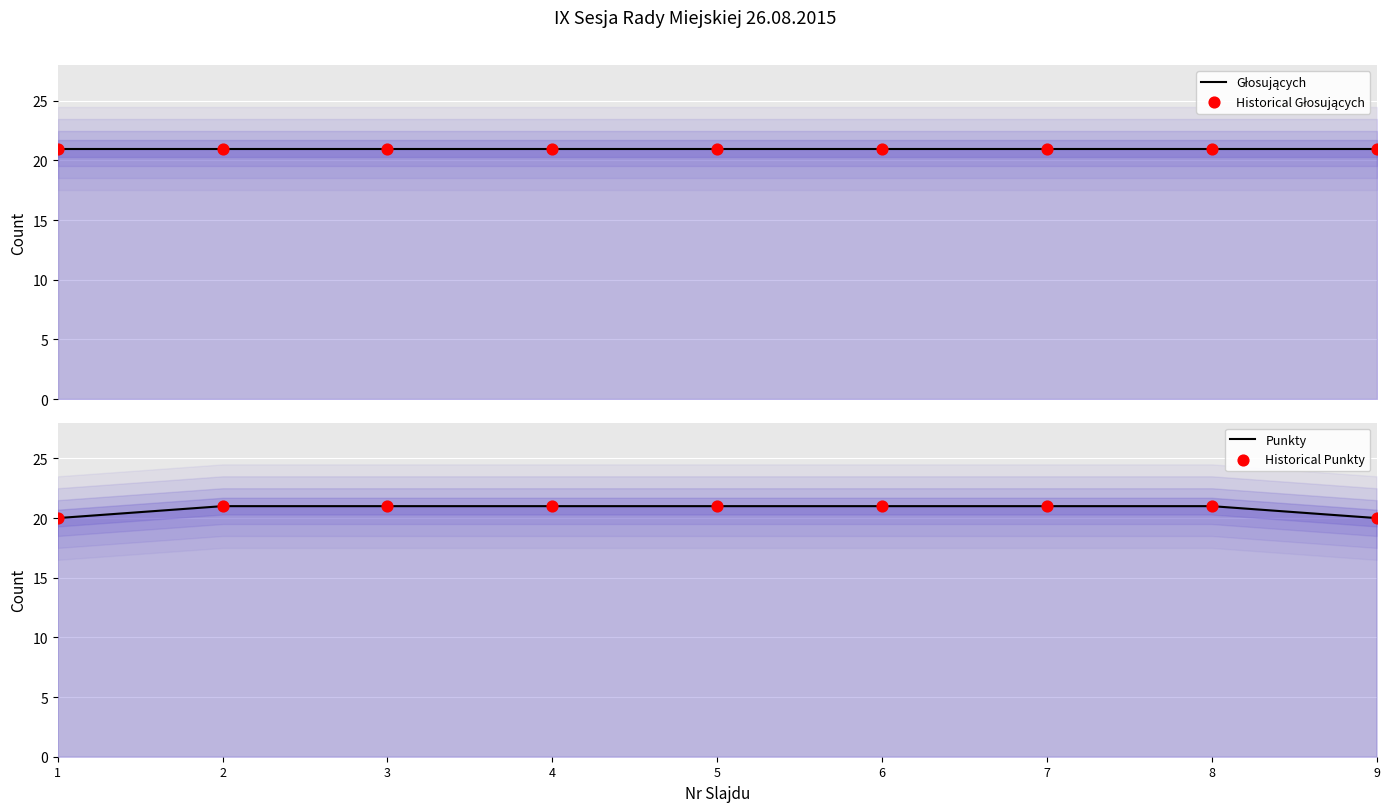

Is the value of Historical Punkty at 1 greater than the value of Głosujących at 2?

No